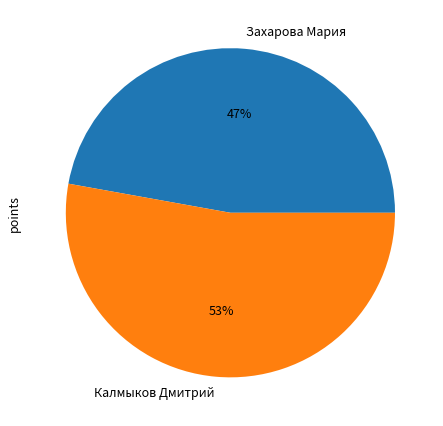

Is there a majority slice in this chart?

Yes